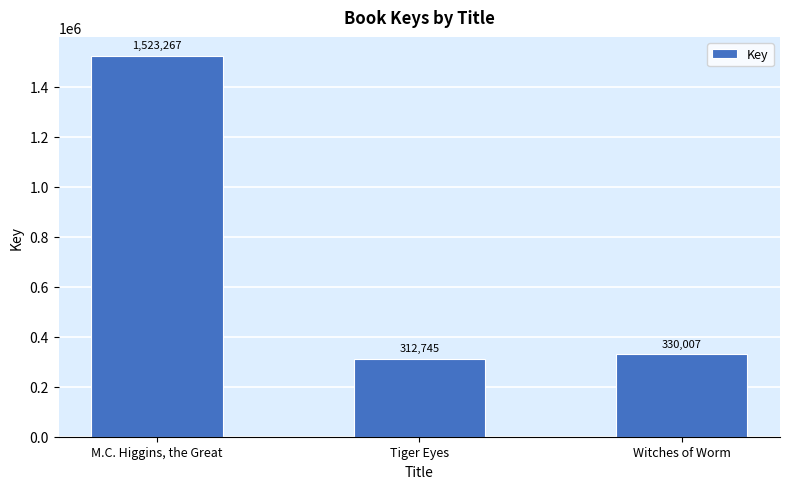

Read the value at M.C. Higgins, the Great.

1523267